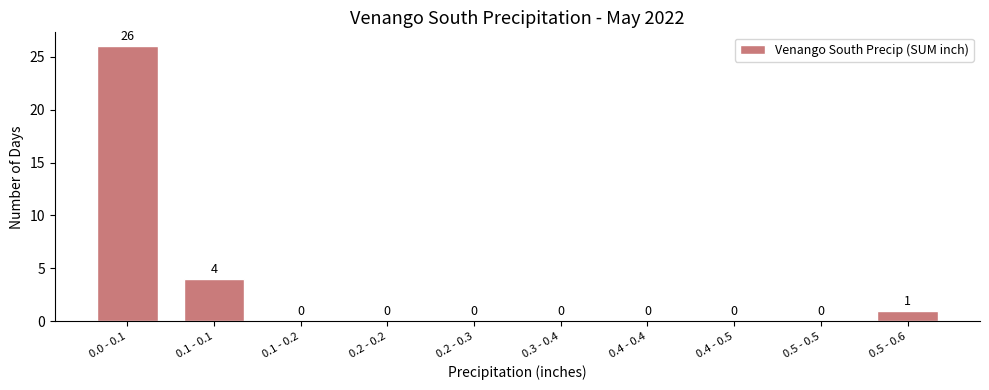

Reading left to right, what are all the values shown in this chart?

0.0 - 0.1=26	0.1 - 0.1=4	0.1 - 0.2=0	0.2 - 0.2=0	0.2 - 0.3=0	0.3 - 0.4=0	0.4 - 0.4=0	0.4 - 0.5=0	0.5 - 0.5=0	0.5 - 0.6=1